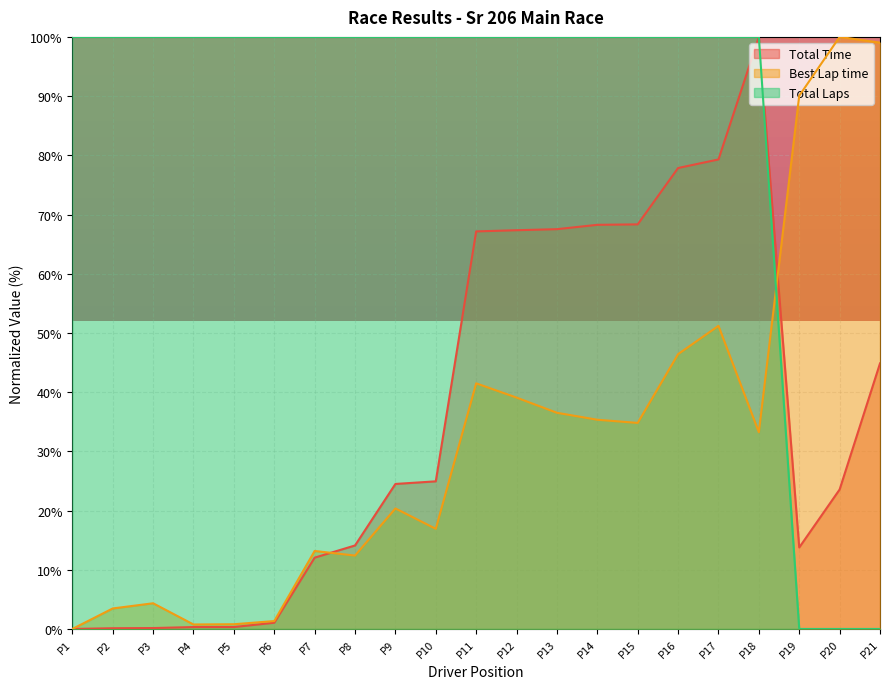

At which label does Total Time first exceed 24?

P9